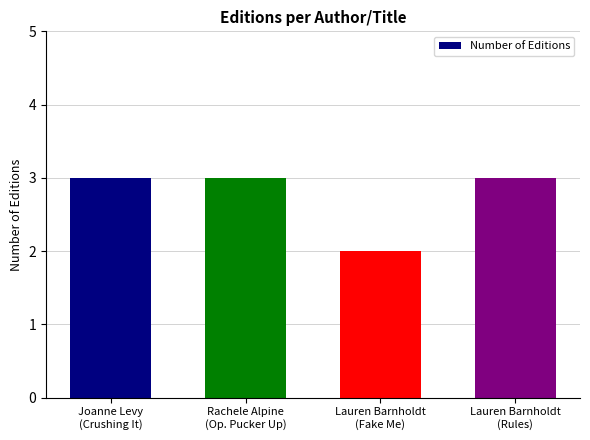

What is the value of the 4th bar from the left?

3